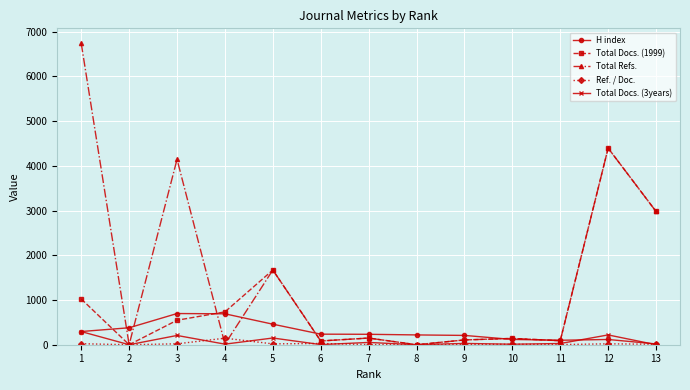

True or false: Total Refs. has more than 1 points higher than both neighbors.

True